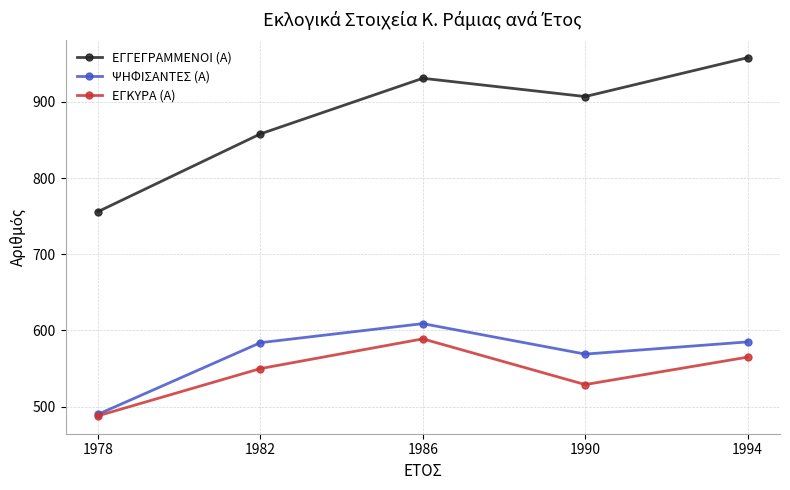

True or false: ΕΓΓΕΓΡΑΜΜΕΝΟΙ (Α) and ΕΓΚΥΡΑ (Α) cross at least once.

False